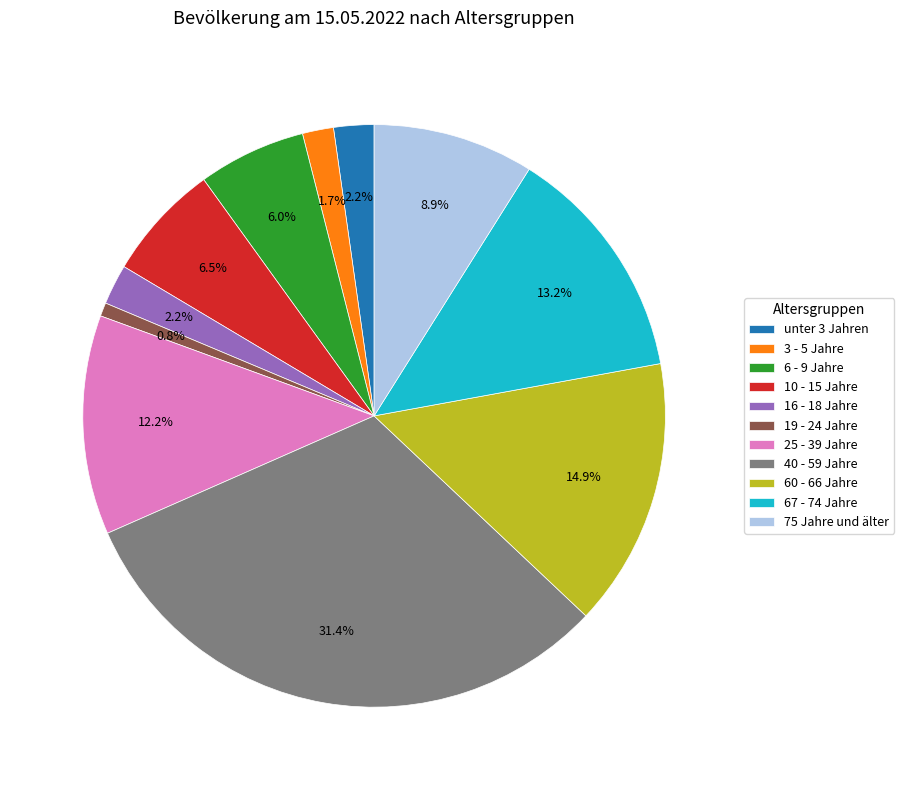

What percentage is the unter 3 Jahren slice, to the nearest percent?

2%